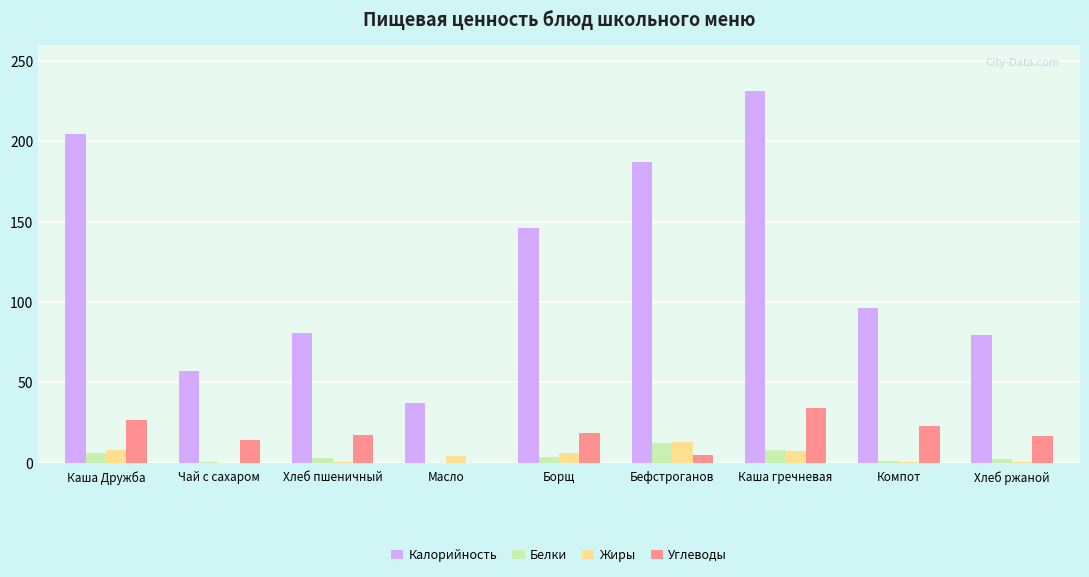

True or false: Калорийность has a value of 186.9 at Бефстроганов.

True